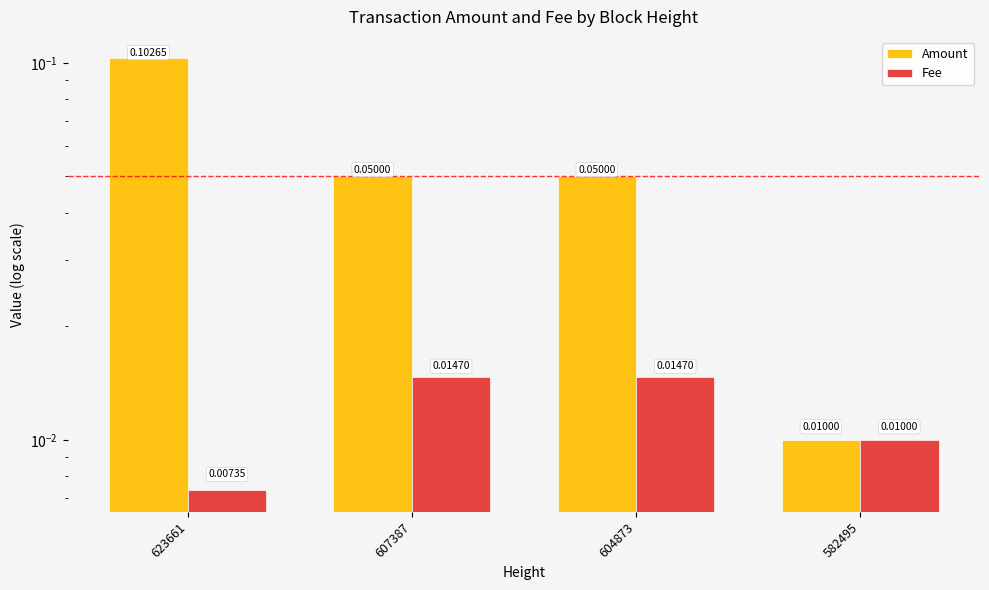

Is the value of Amount at 623661 greater than the value of Fee at 623661?

Yes